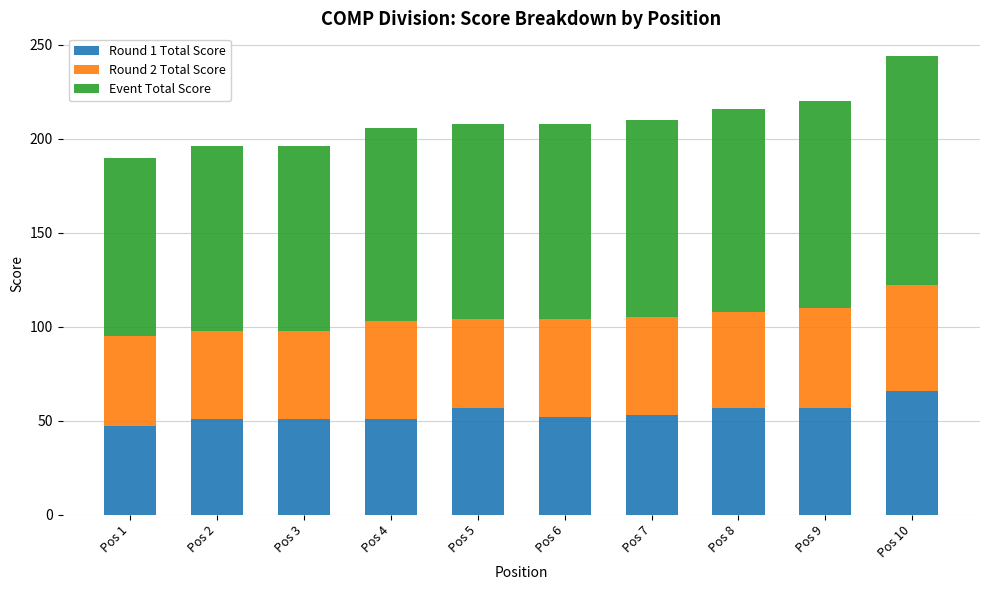

What is the total value across all series at Pos 4?

206